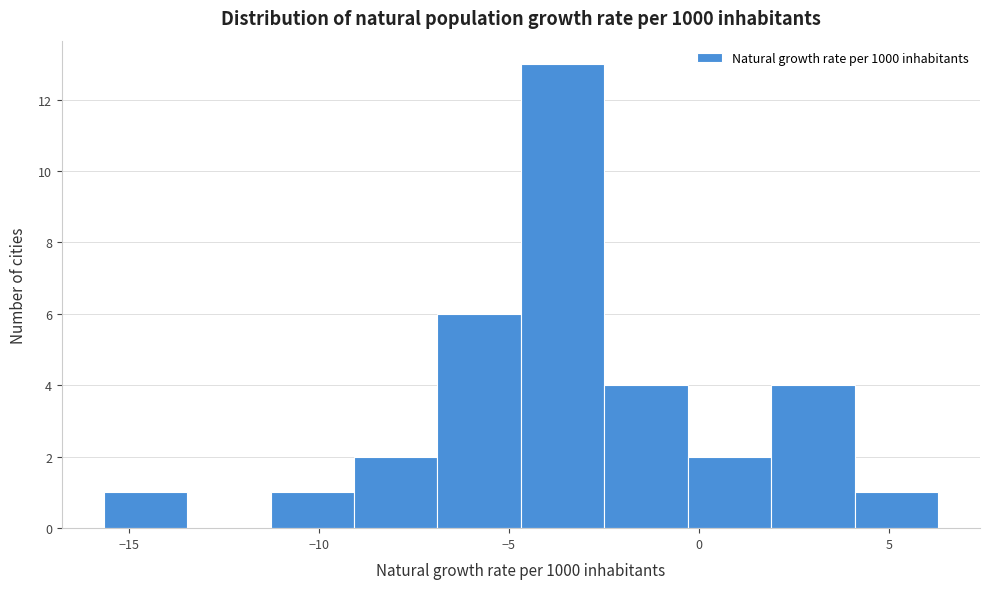

Which range on the x-axis has the tallest bar?

-4.5 to -2.5